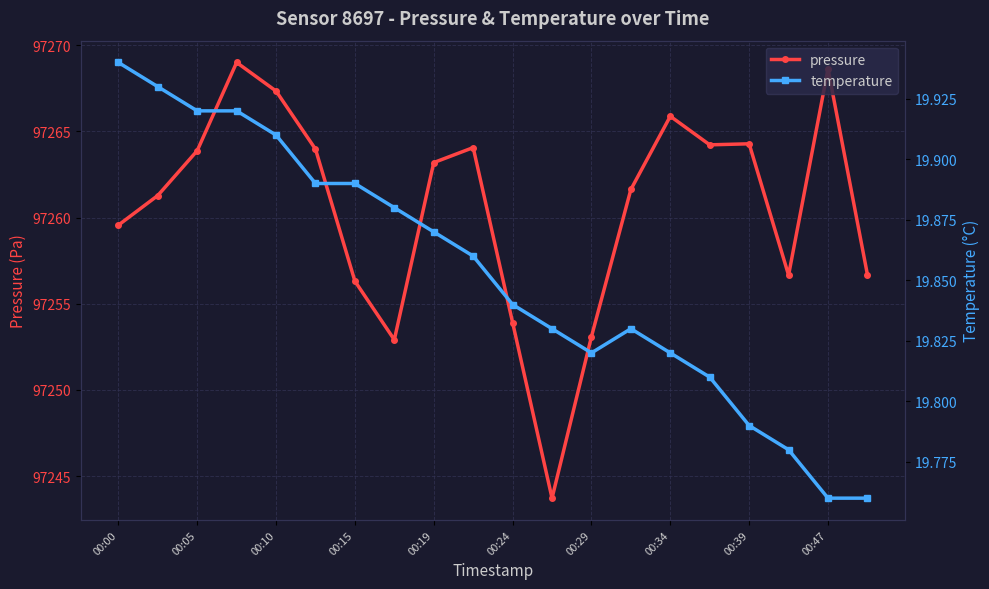

How many interior local peaks does the pressure series have?

5